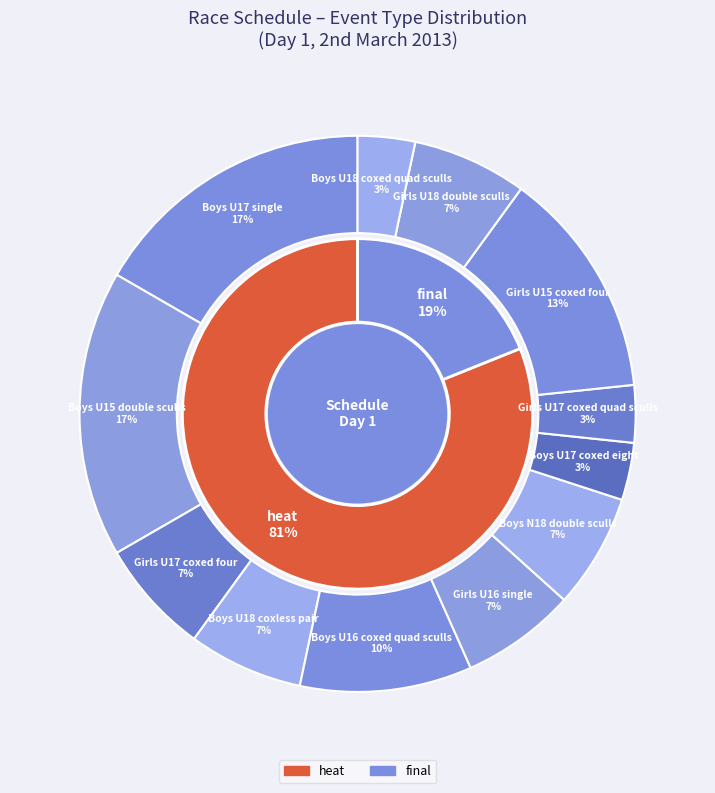

How many segments does this pie chart have?

12